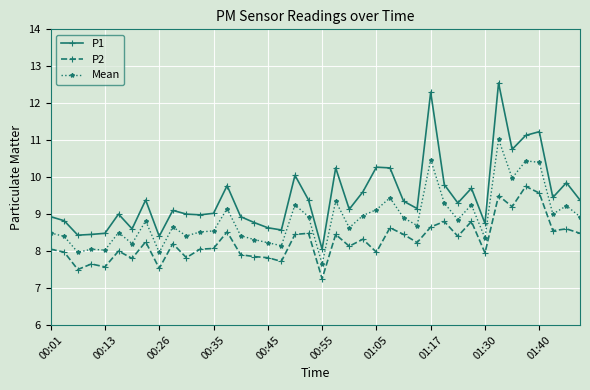

True or false: P1 and P2 cross at least once.

False